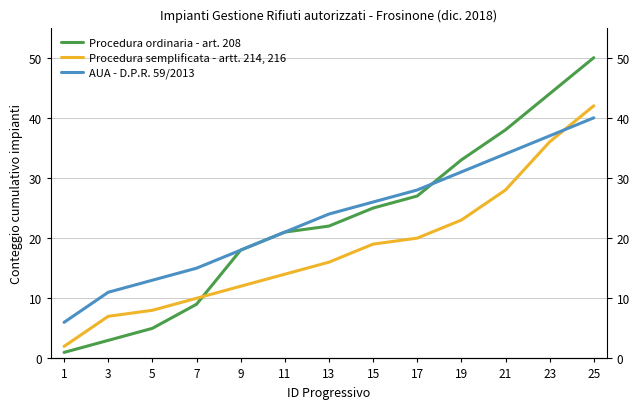

Which category has the lowest value across all series?

1